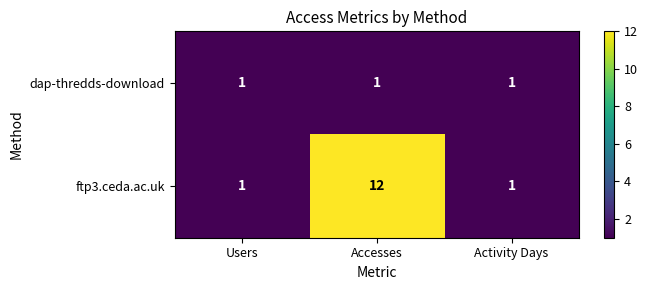

What is the approximate value of ftp3.ceda.ac.uk at Accesses, to the nearest 10?

10